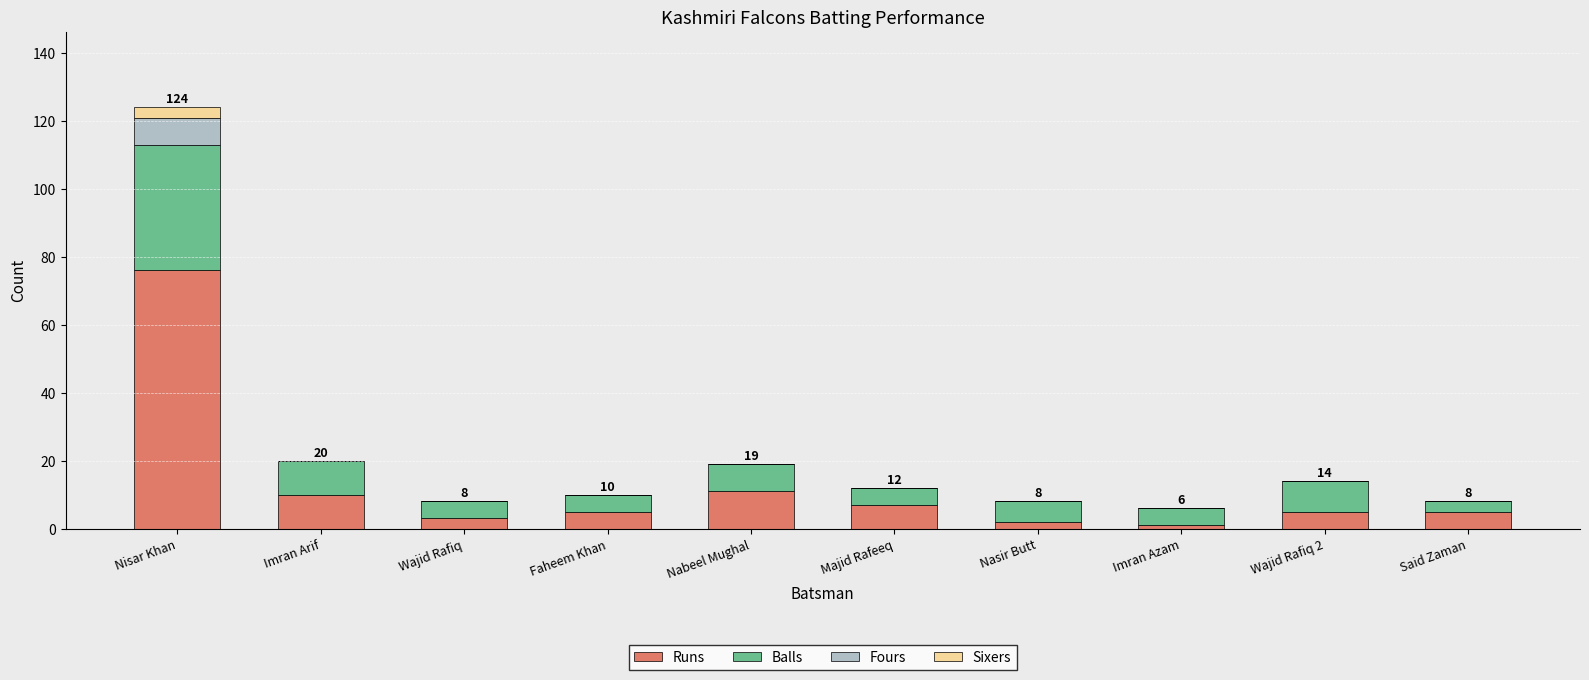

What is the sum of all Runs values?

125